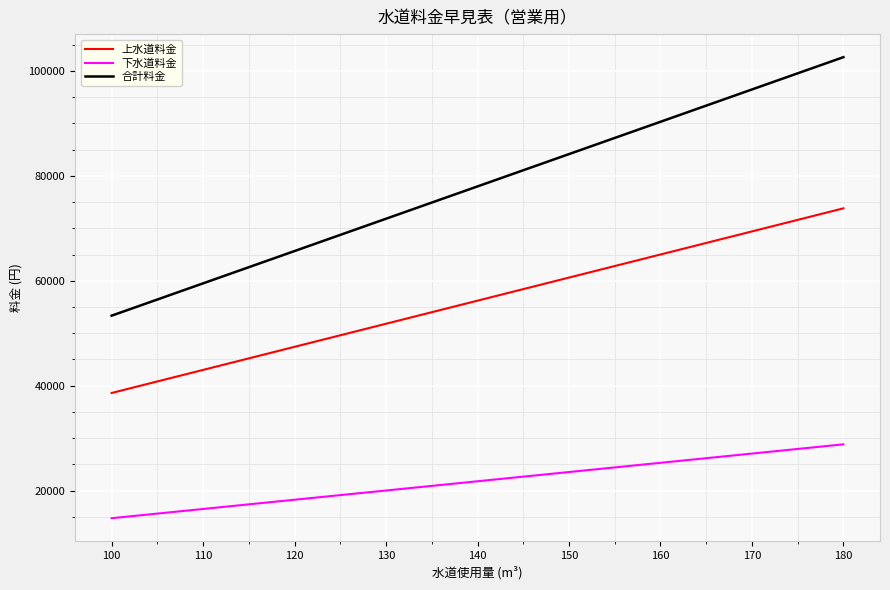

Rank the series by their maximum value, from lowest to highest.

下水道料金, 上水道料金, 合計料金